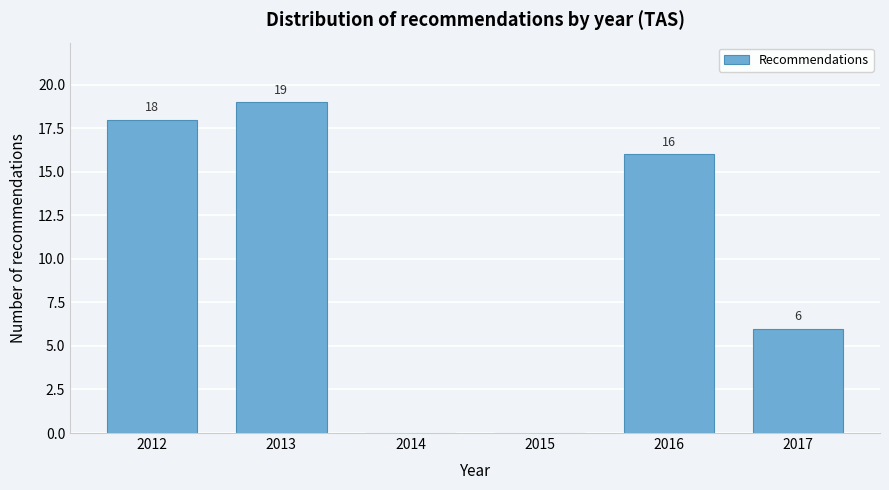

Reading left to right, extract all data points from this chart.

2012=18	2013=19	2014=0	2015=0	2016=16	2017=6